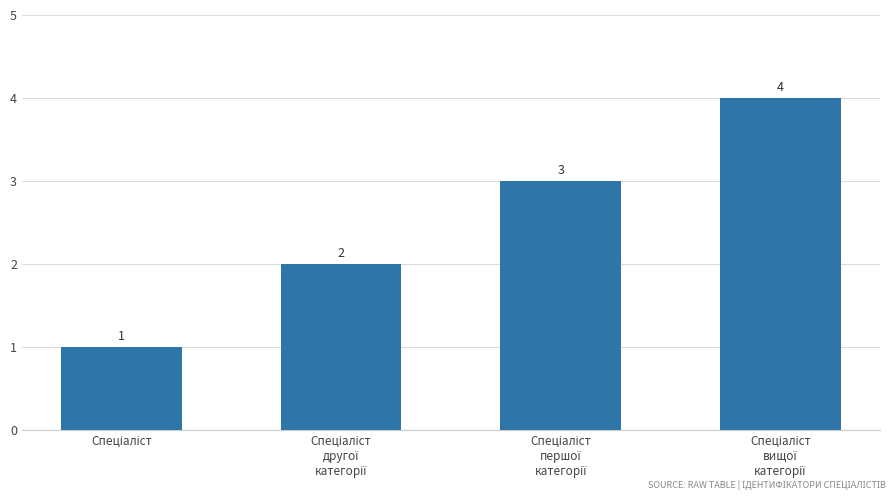

What is the sum of all values?

10